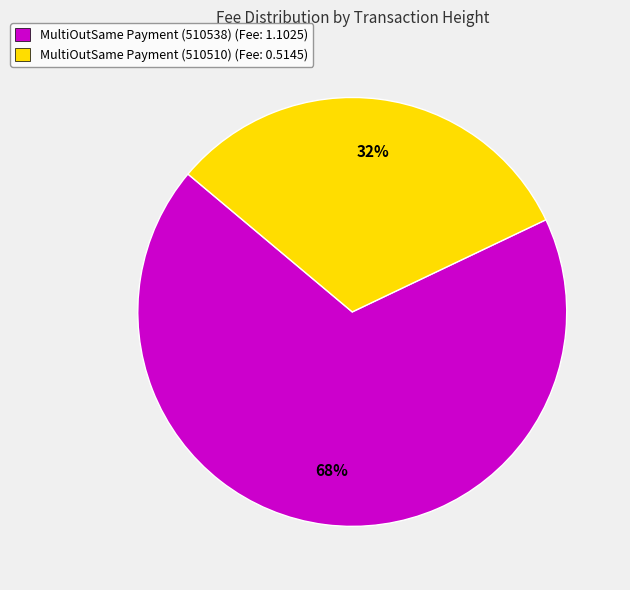

To the nearest percent, what is the difference between the largest and smallest slice percentages?

36%